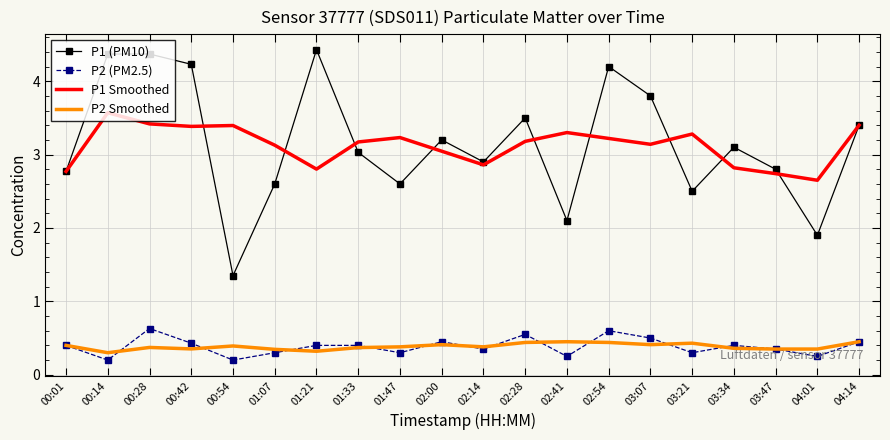

True or false: P2 Smoothed has more than 2 interior local peaks.

True